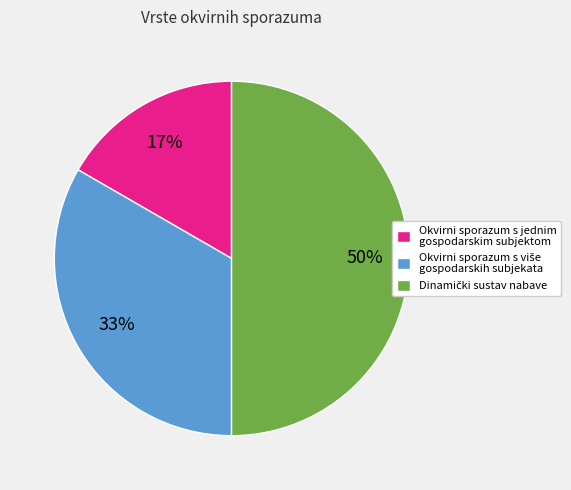

To the nearest percent, what percentage of the pie is Okvirni sporazum s jednim gospodarskim subjektom?

17%